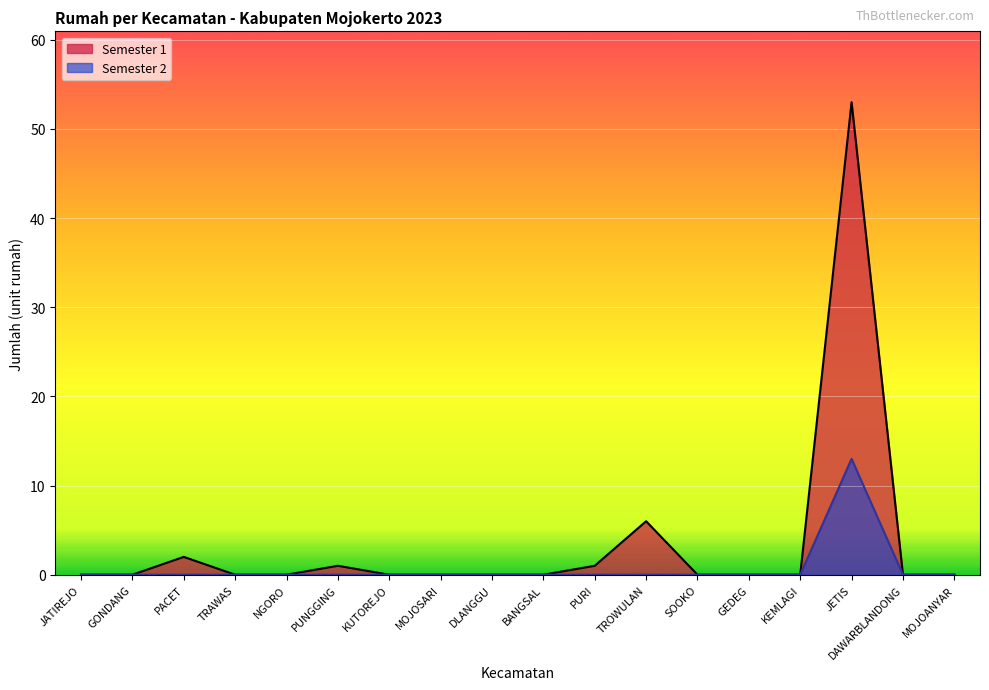

How many data points in Semester 1 are above 0?

5